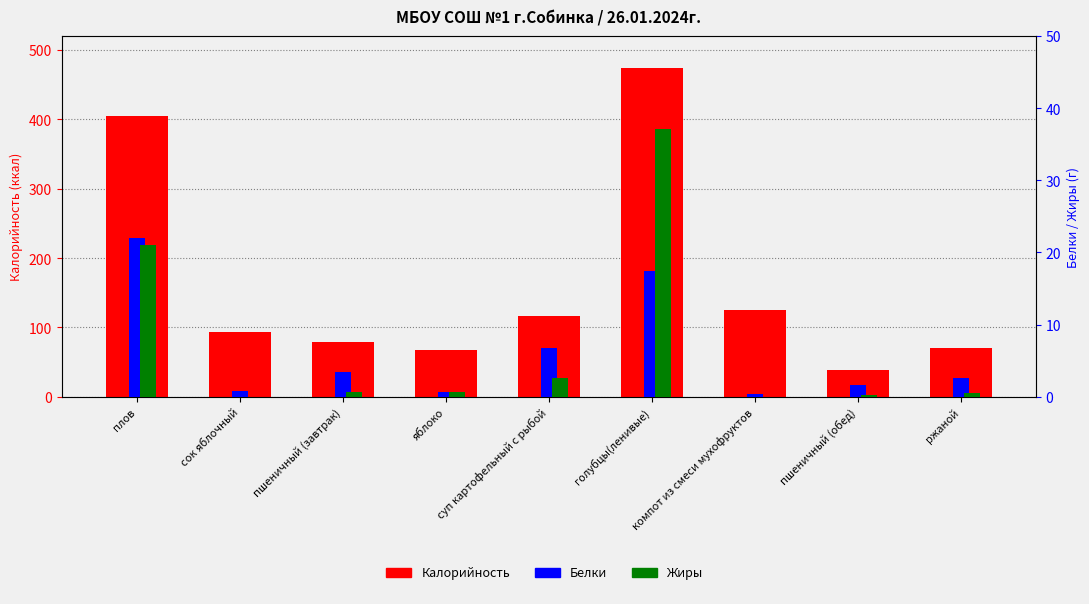

How many values in Жиры are above zero?

7